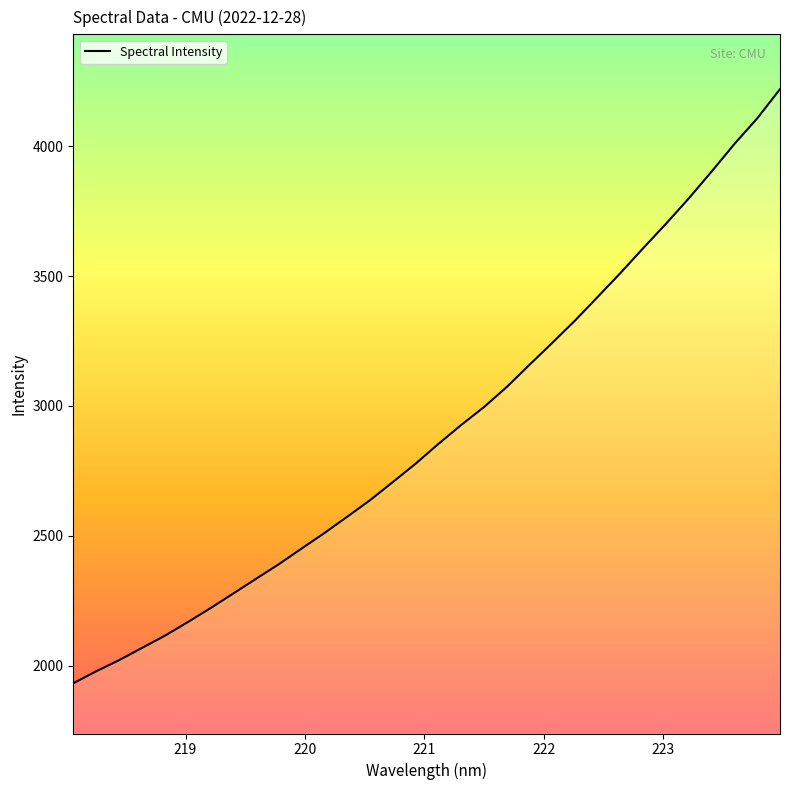

What is the difference between the maximum and minimum values?

2286.3